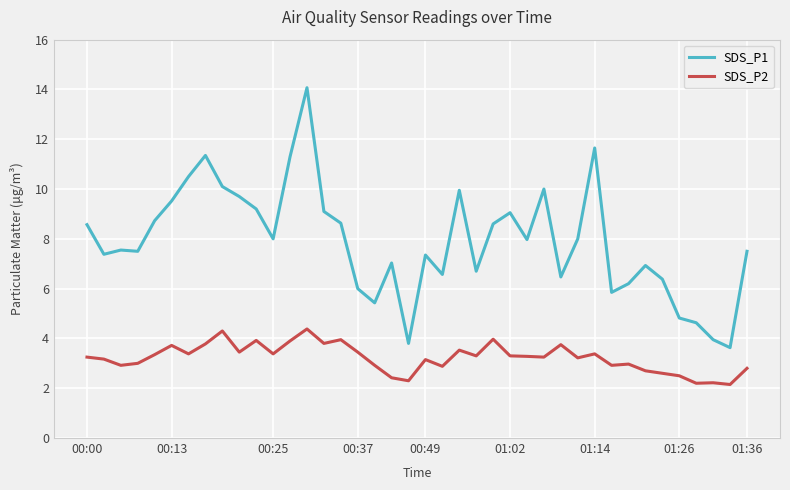

Which series has the largest total across all categories?

SDS_P1